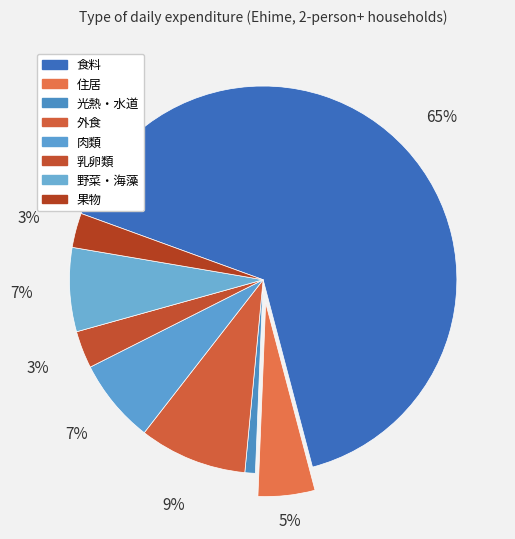

What percentage is the 乳卵類 slice, to the nearest percent?

3%